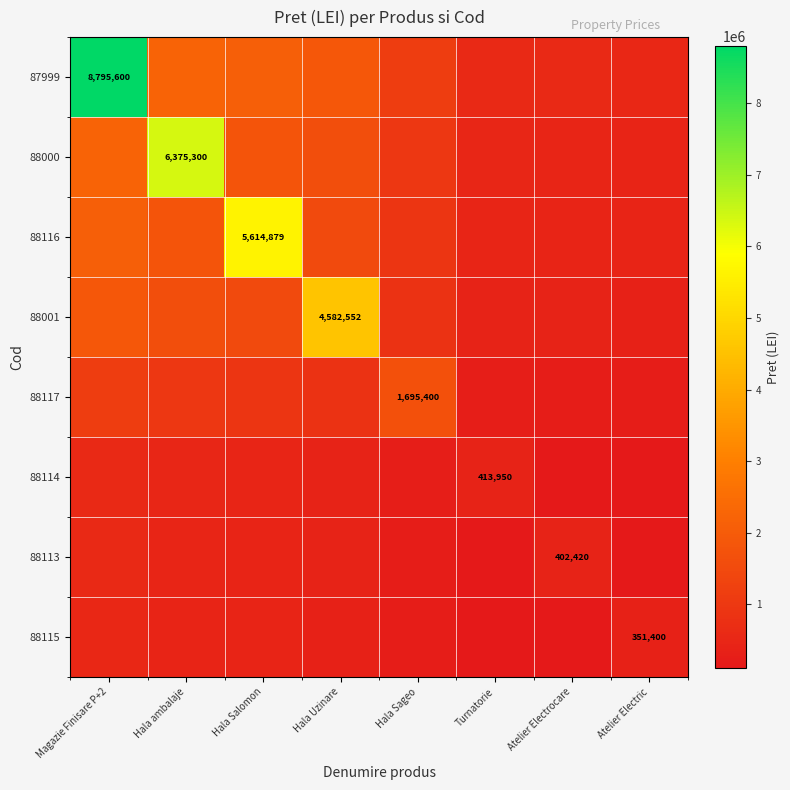

Between Magazie Finisare P+2 and Hala ambalaje, which series saw the biggest shift?

87999